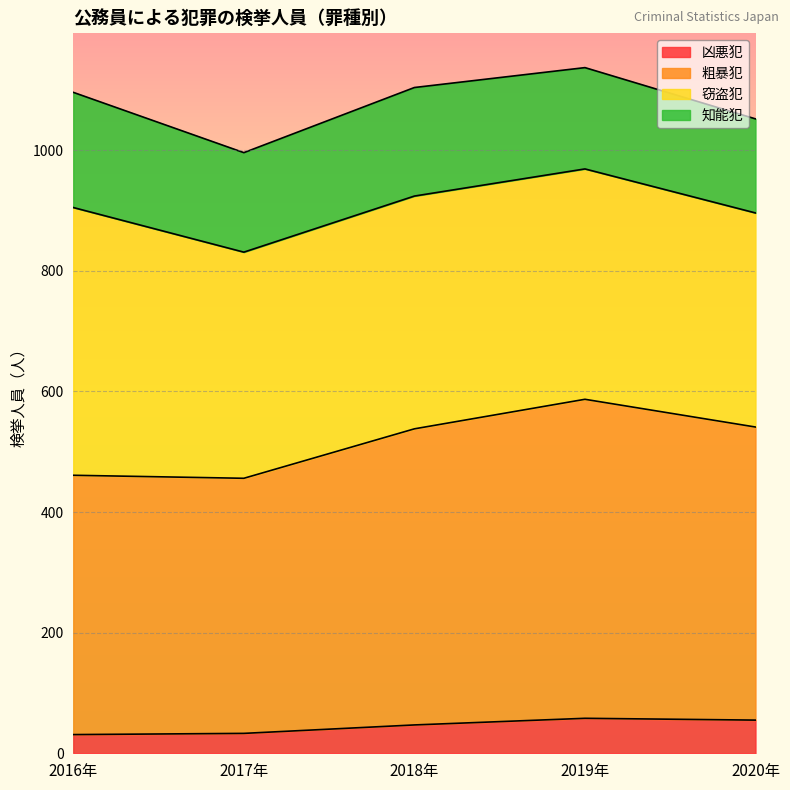

What is the maximum value for 凶悪犯?

58